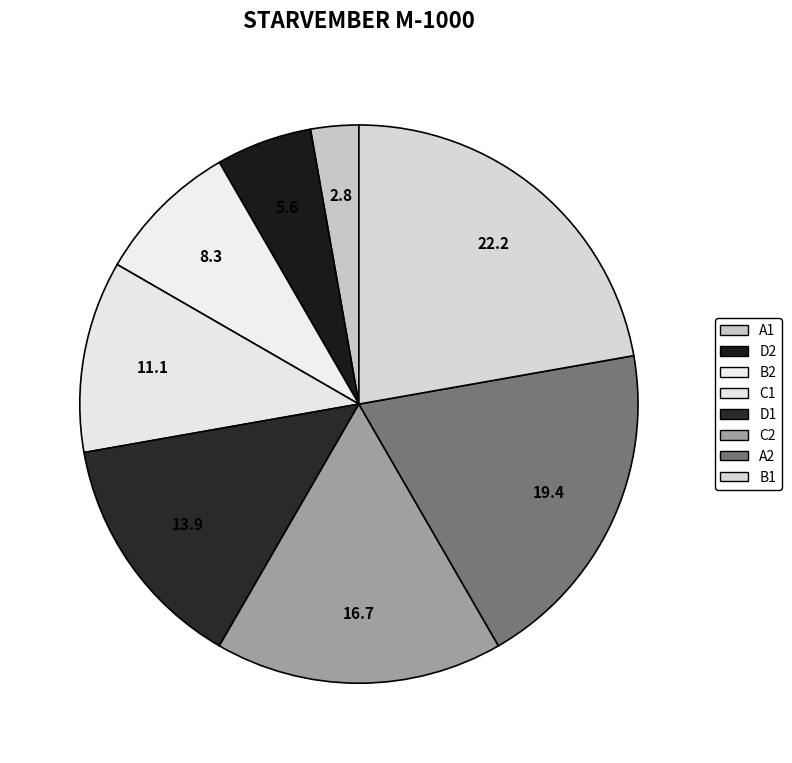

How many slices are in this pie chart?

8